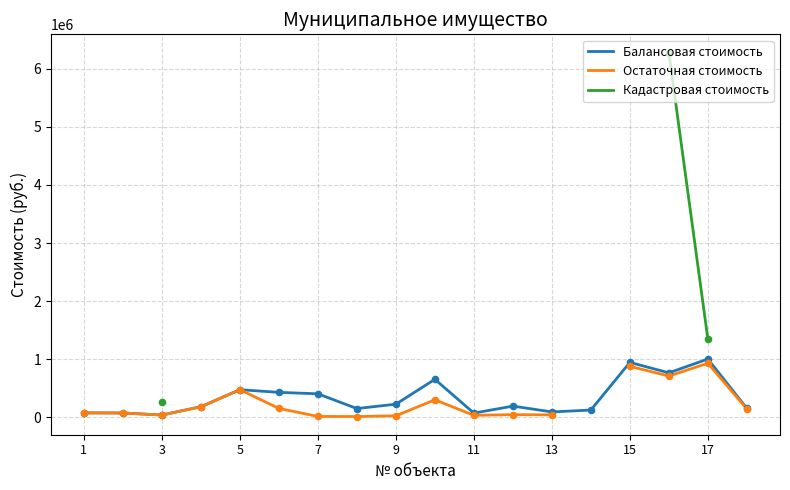

What are all the series names shown in the legend?

Балансовая стоимость, Остаточная стоимость, Кадастровая стоимость